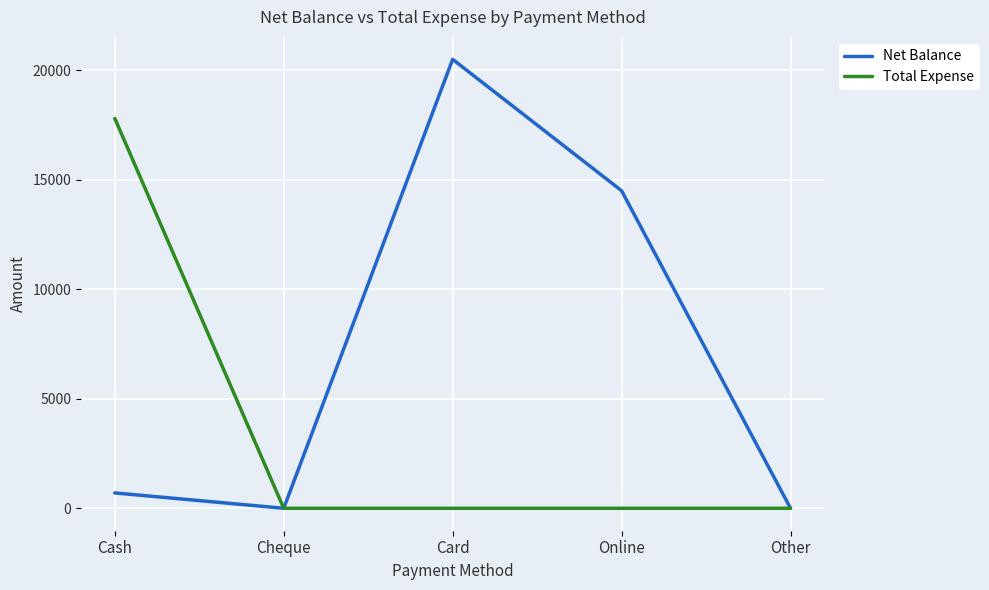

What is the spread (max minus min) of values at Cash?

17099